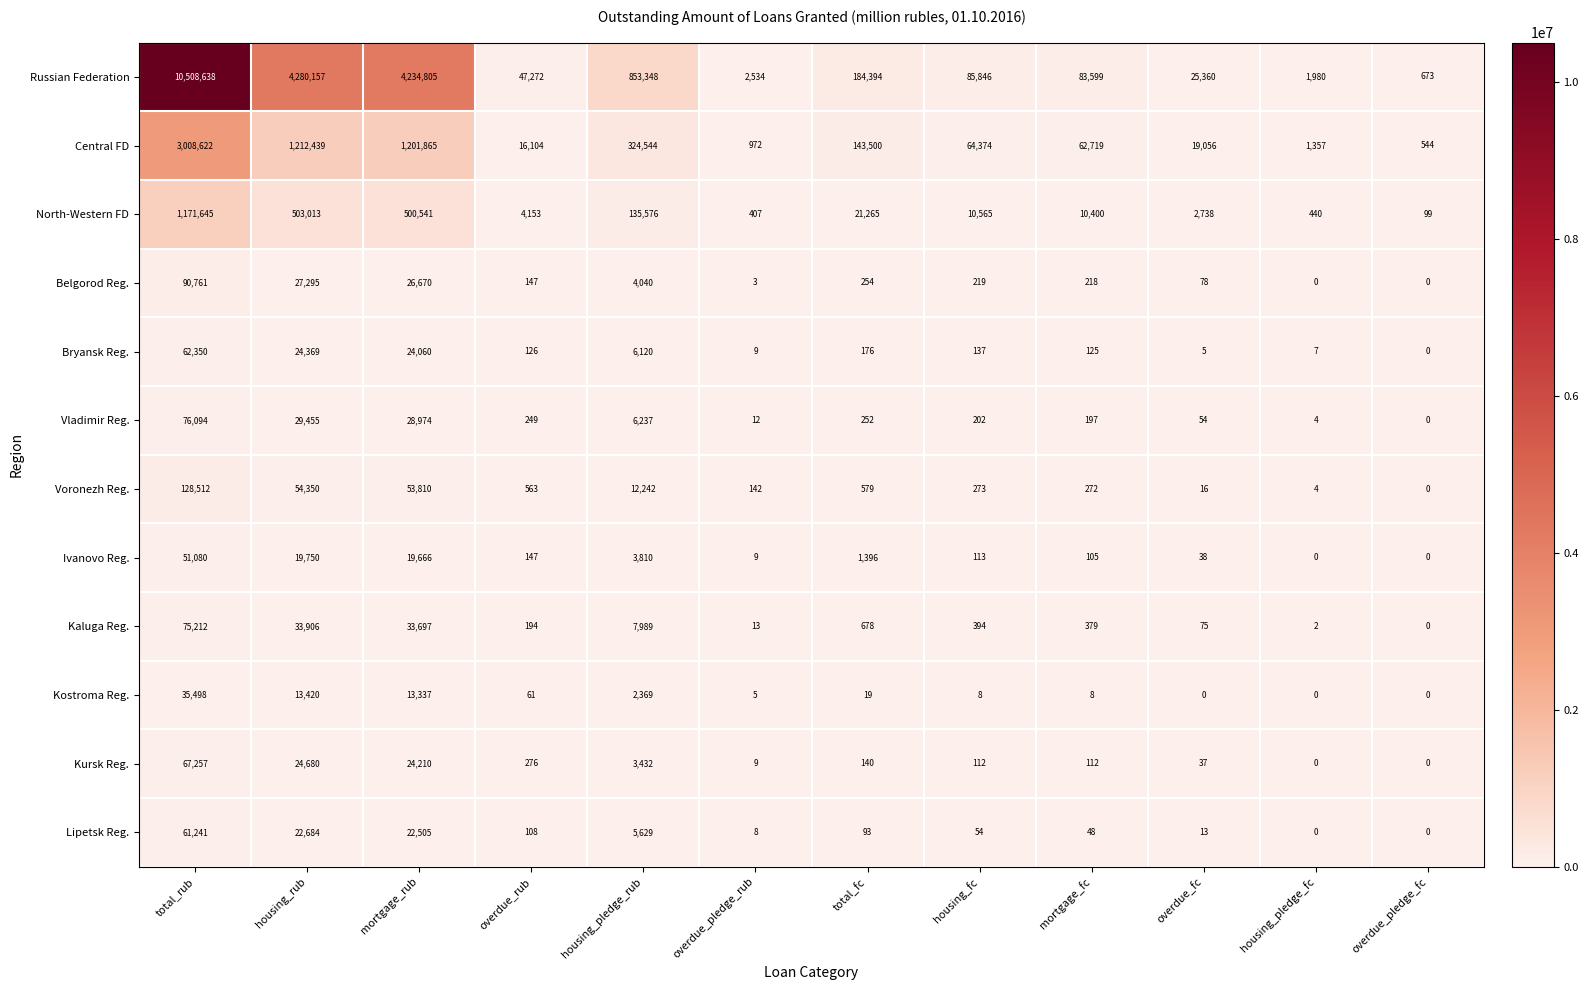

Between housing_pledge_fc and overdue_pledge_fc, which series saw the biggest shift?

Russian Federation